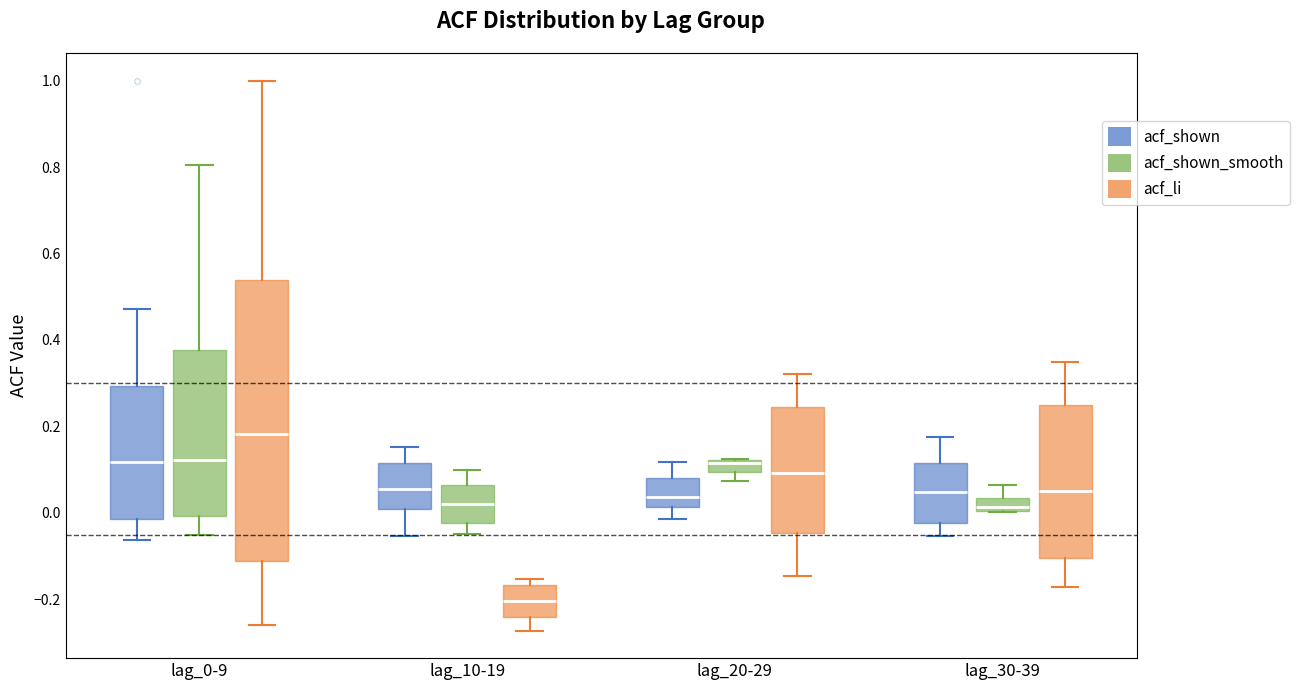

Which box is the tallest, from its lower edge to its upper edge?

lag_0-9 (acf_li)